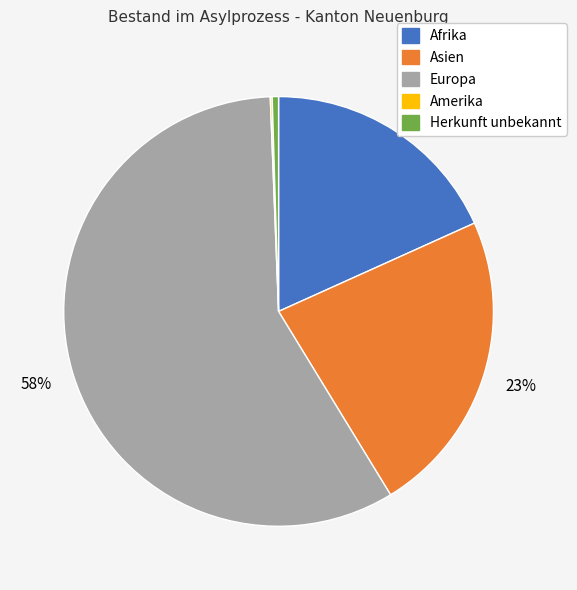

To the nearest percent, what is the average slice percentage?

20%